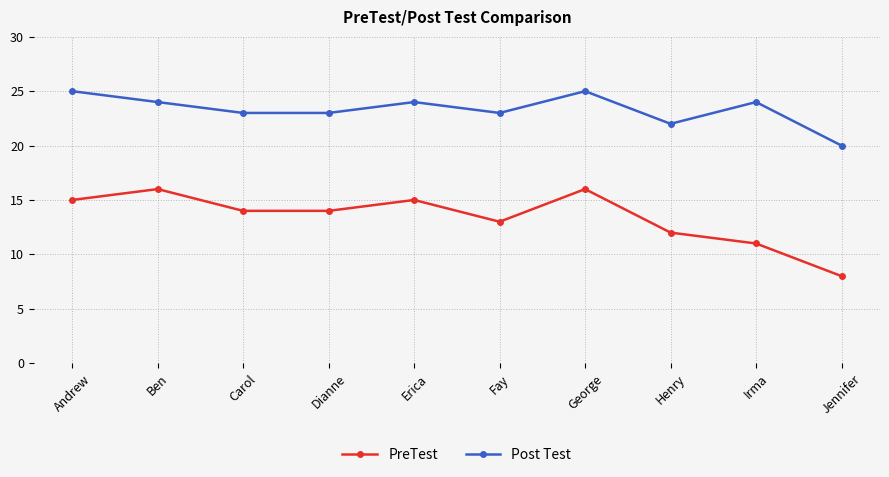

Rank the series by their maximum value, from highest to lowest.

Post Test, PreTest